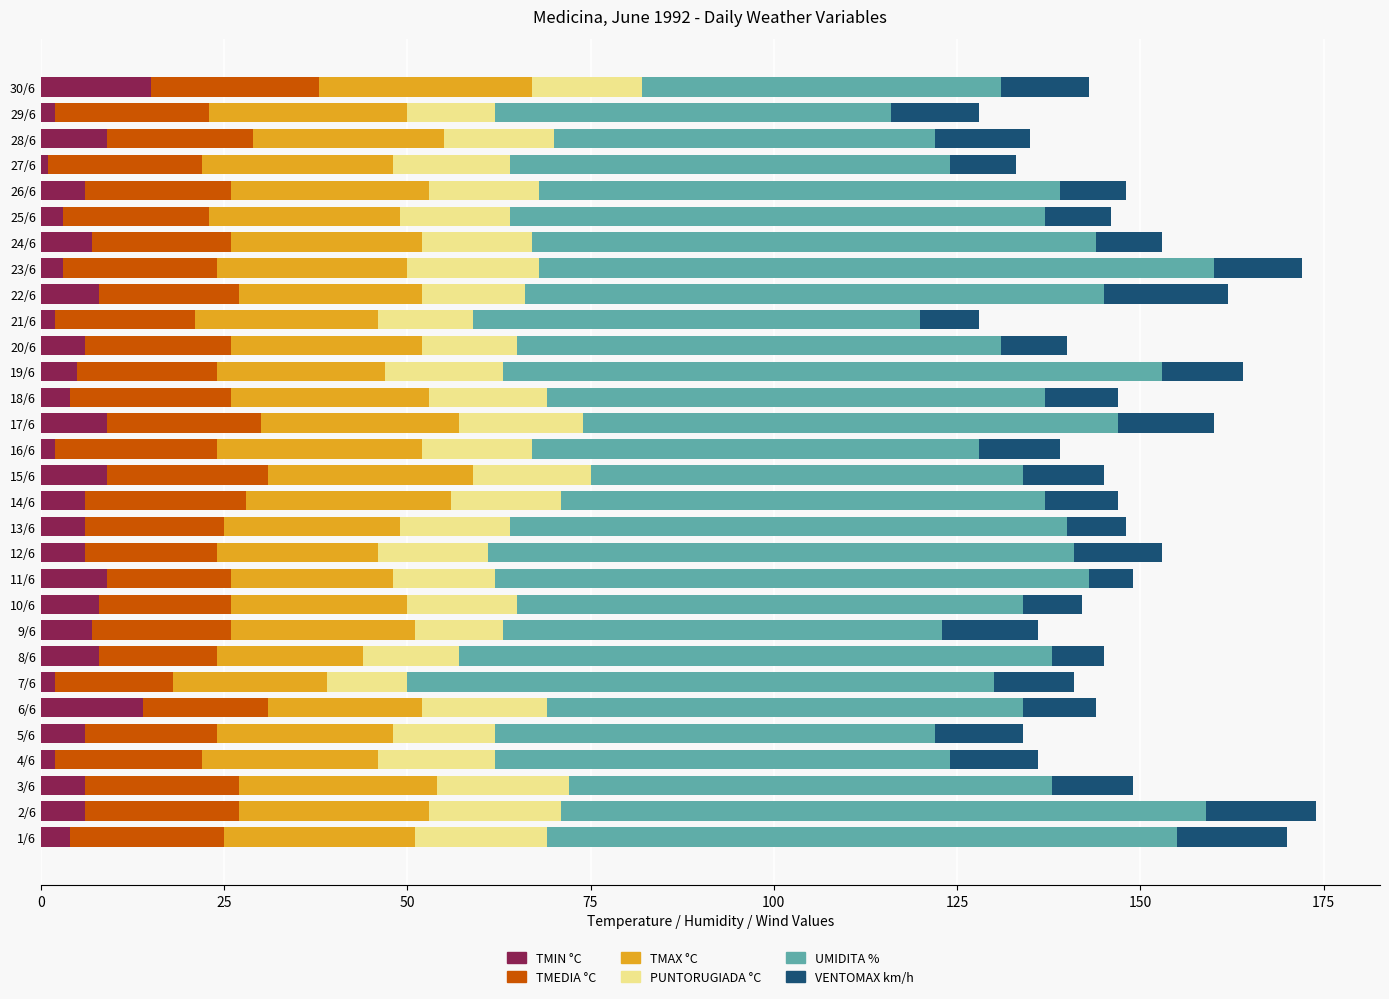

What is the average value of the TMIN °C series?

6